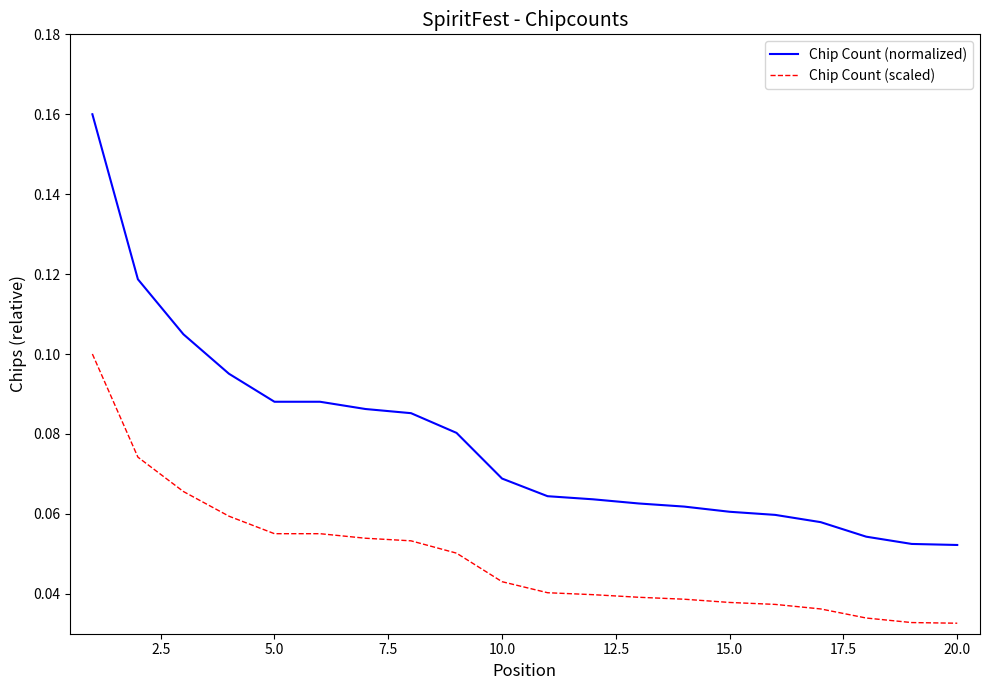

Which series has the largest total across all categories?

Chip Count (normalized)